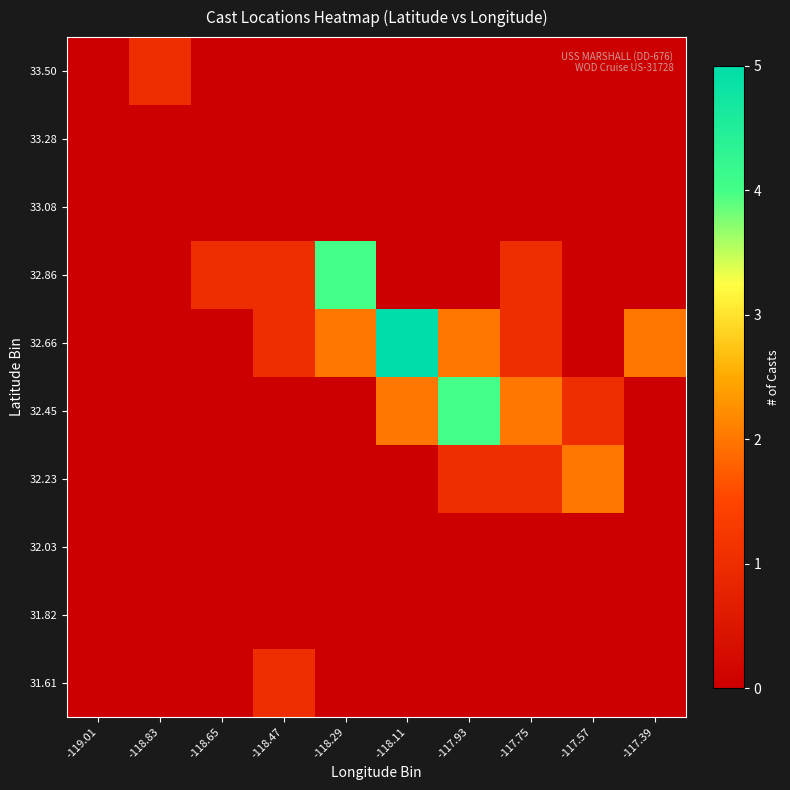

Which series has the largest total across all categories?

32.66